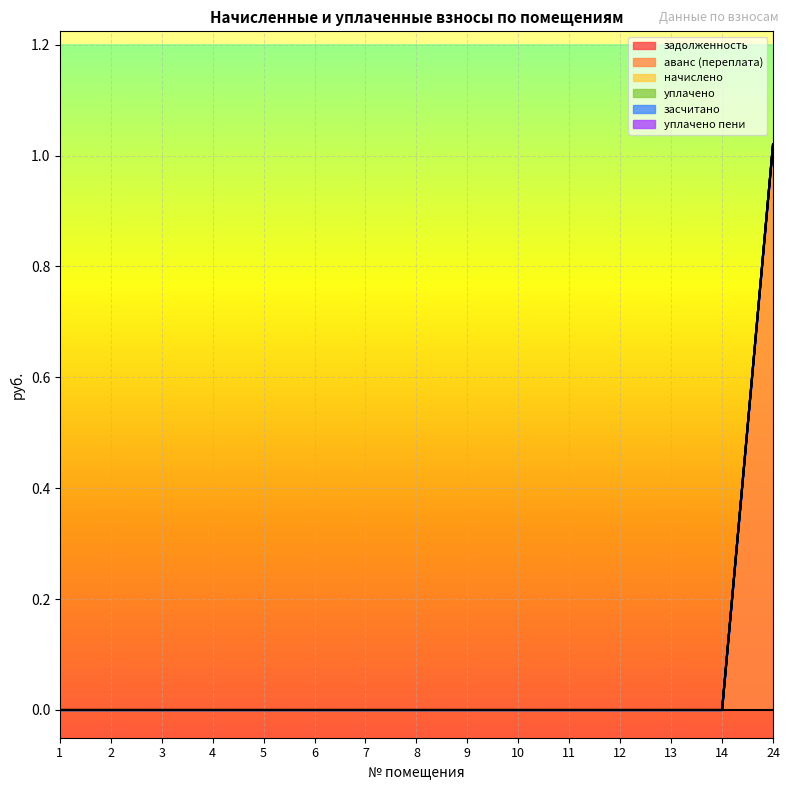

At 6, list the series in order from smallest to largest.

задолженность, аванс (переплата), начислено, уплачено, засчитано, уплачено пени